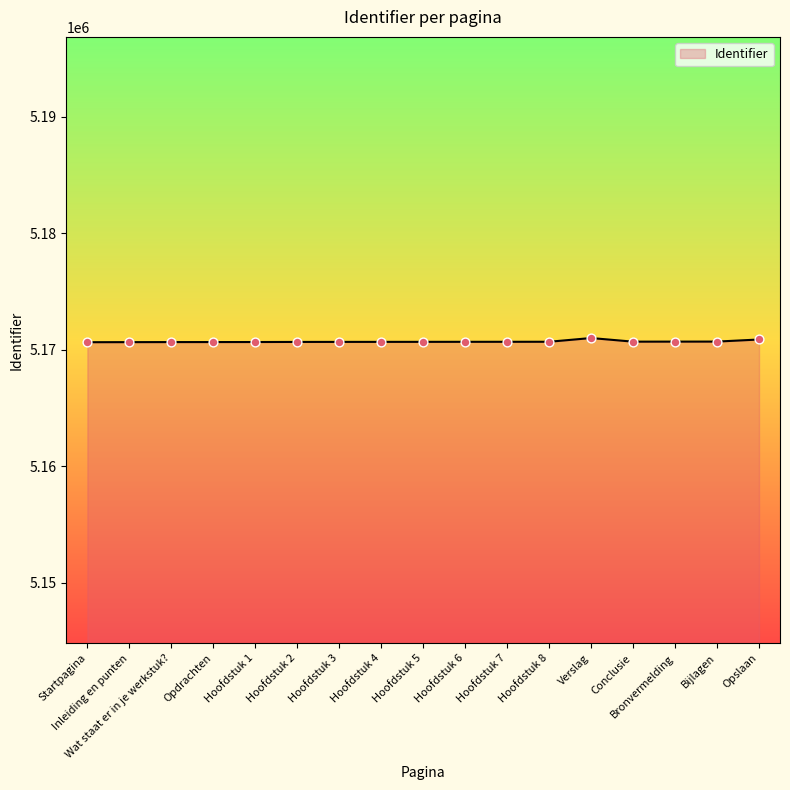

What is the ratio of the value at Bronvermelding to the value at Conclusie?

1.0